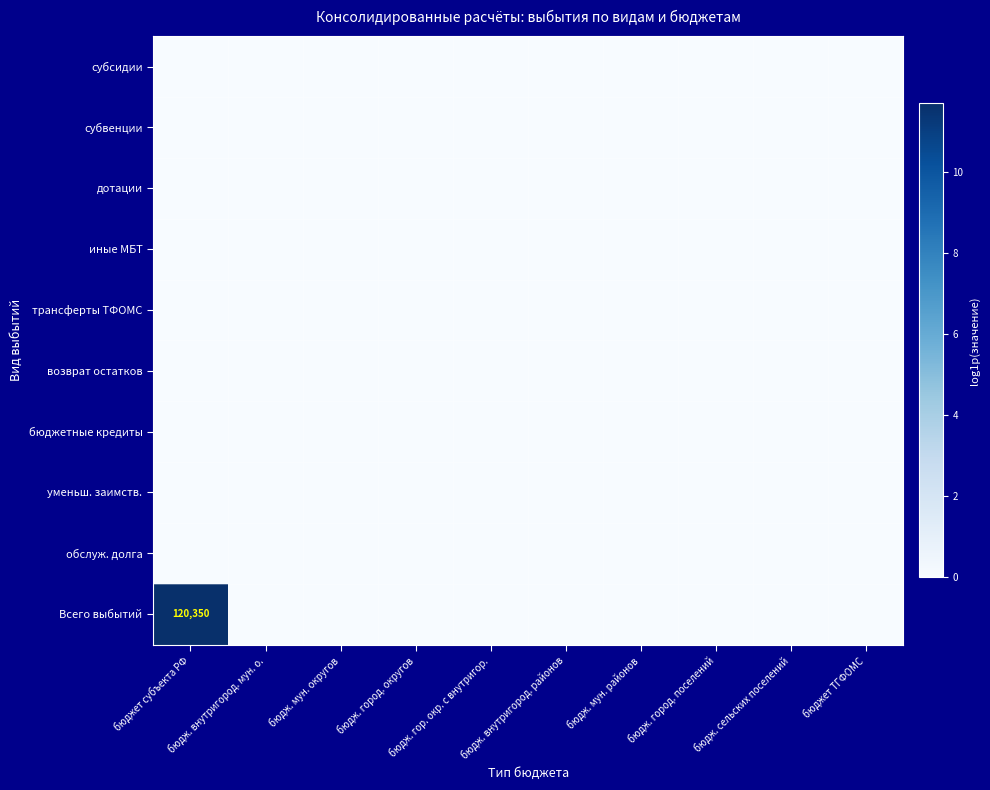

Rank the series at бюдж. мун. районов from highest to lowest value.

субсидии, субвенции, дотации, иные МБТ, трансферты ТФОМС, возврат остатков, бюджетные кредиты, уменьш. заимств., обслуж. долга, Всего выбытий